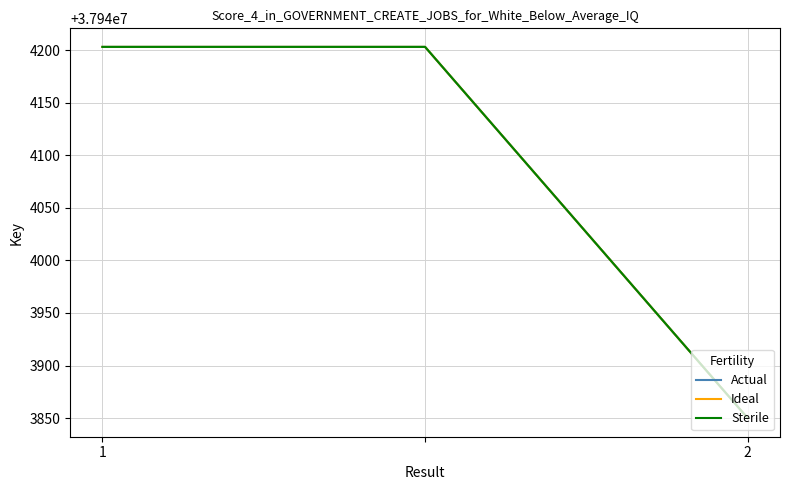

What is the greatest value displayed?

37944203